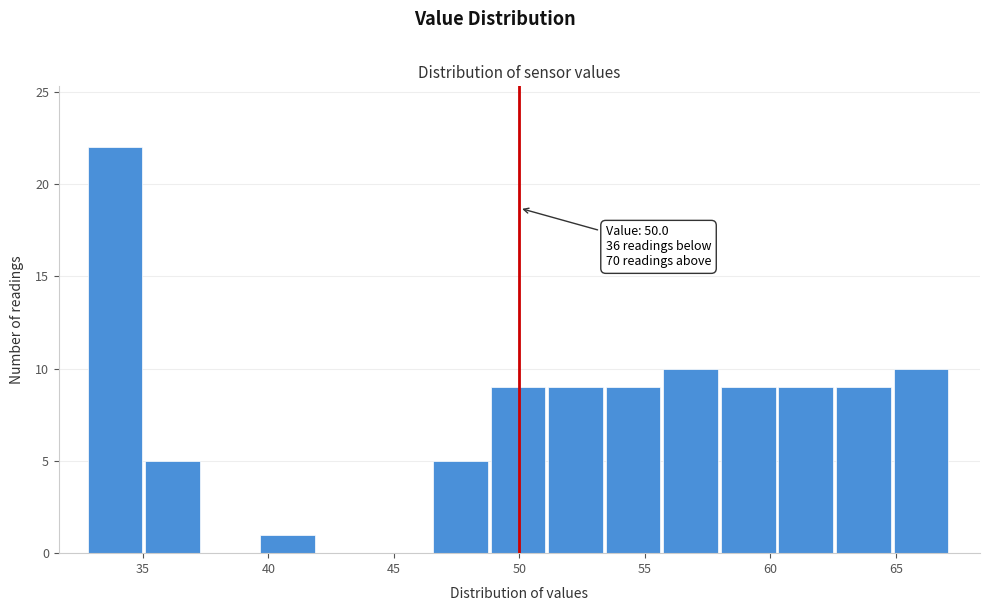

Which range on the x-axis has the tallest bar?

33.0 to 35.0